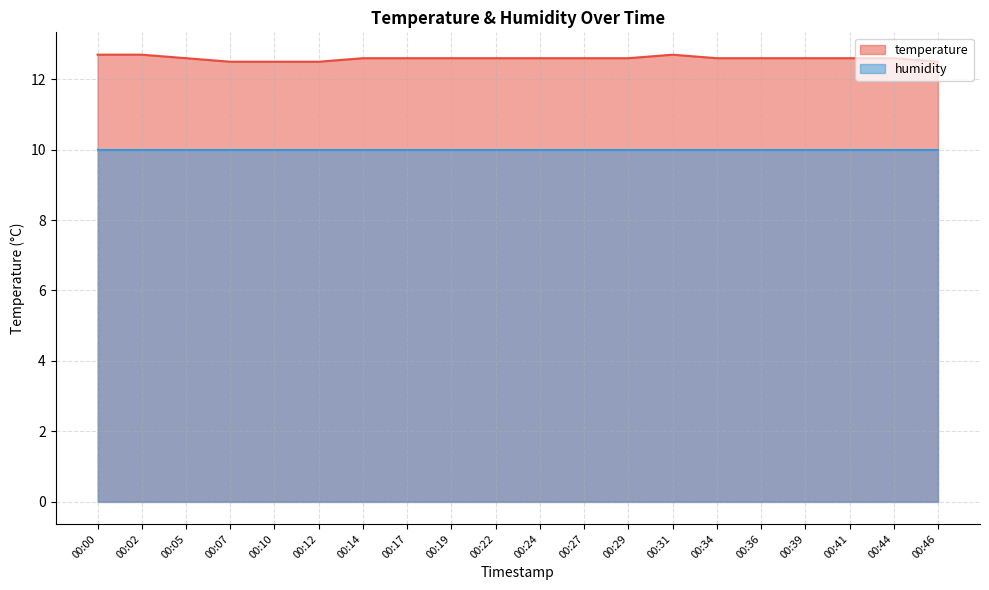

True or false: there are more than 0 points higher than both neighbors.

True